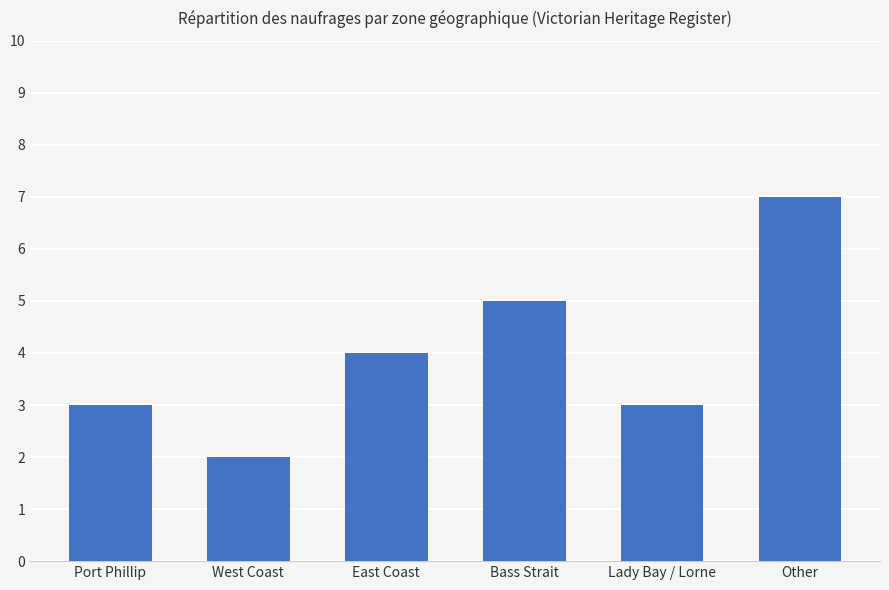

What is the change in value from East Coast to Other?

+3